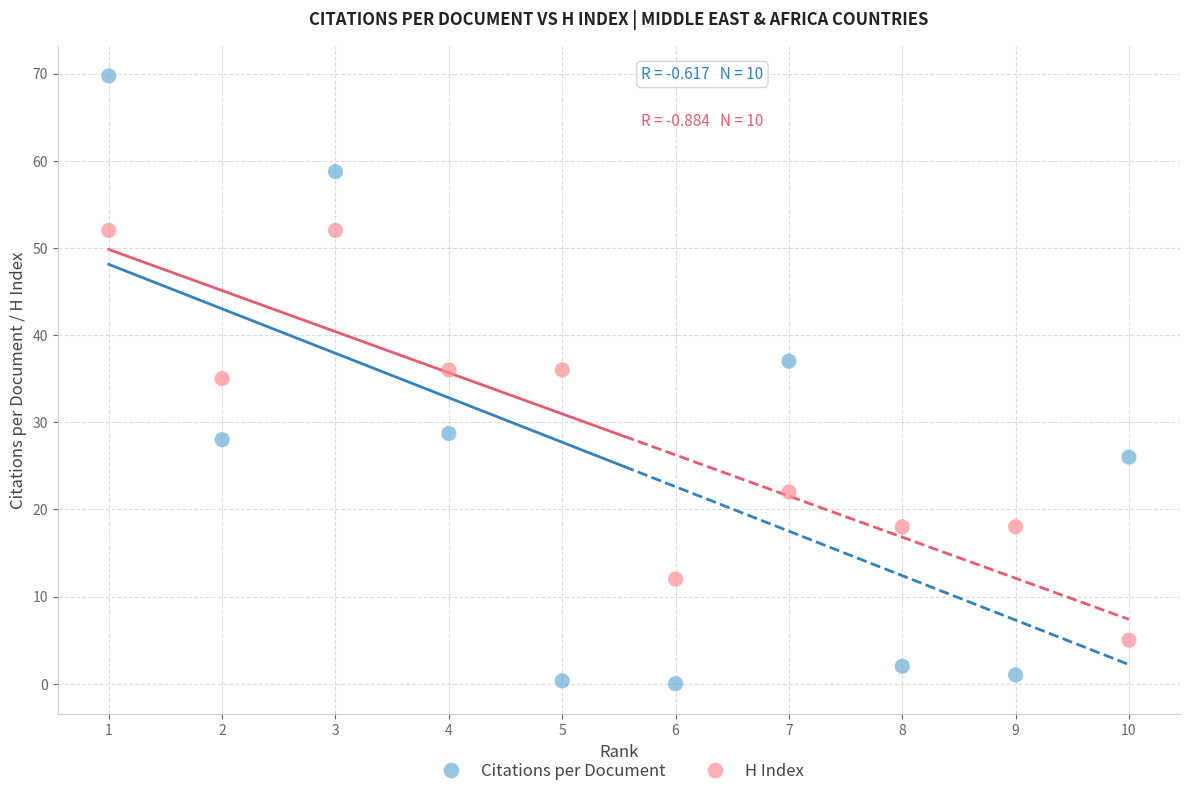

What are all the series names shown in the legend?

Citations per Document, H Index